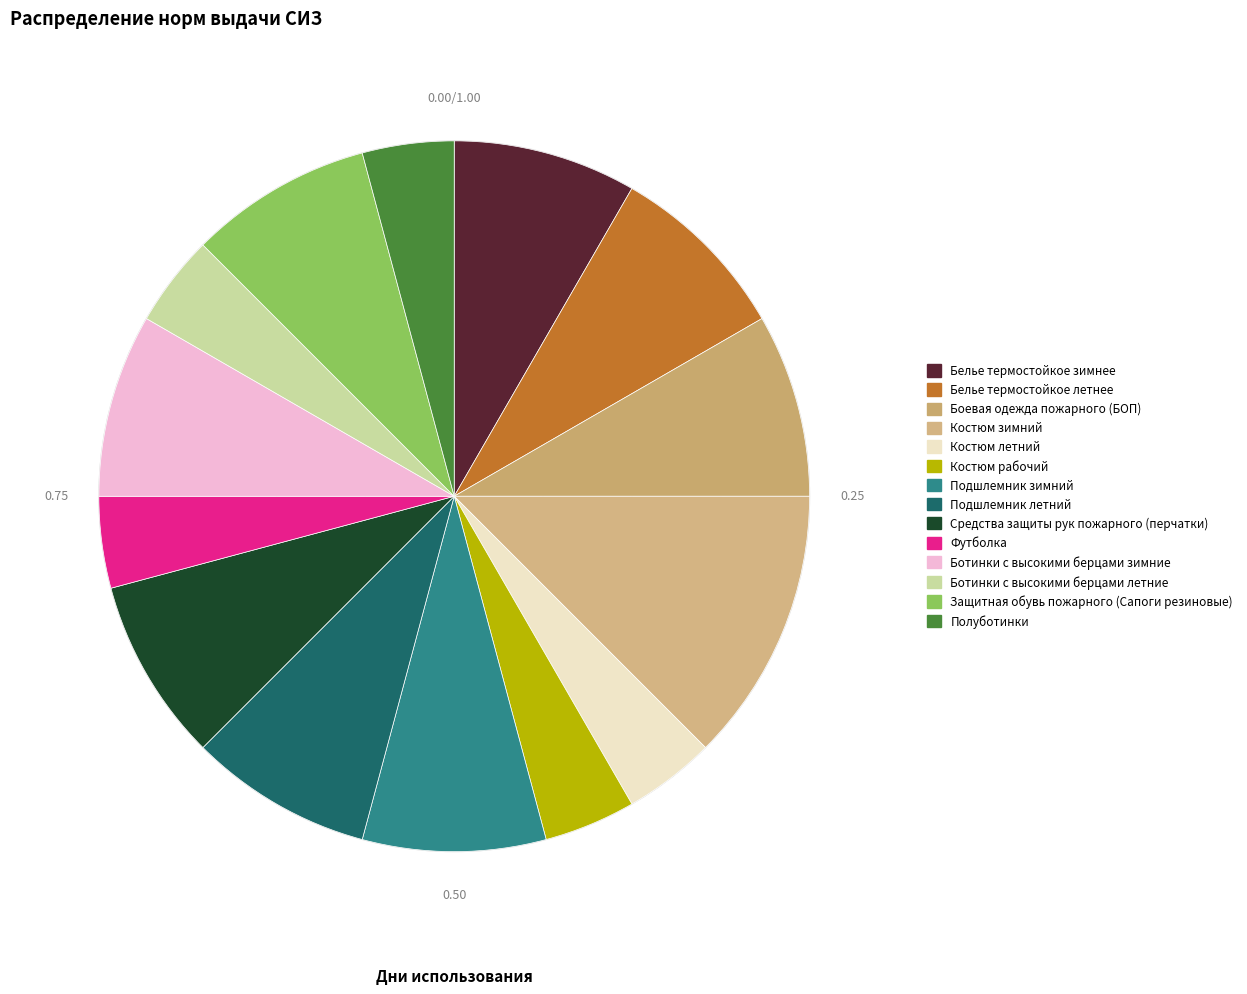

To the nearest percent, what is the average slice percentage?

7%